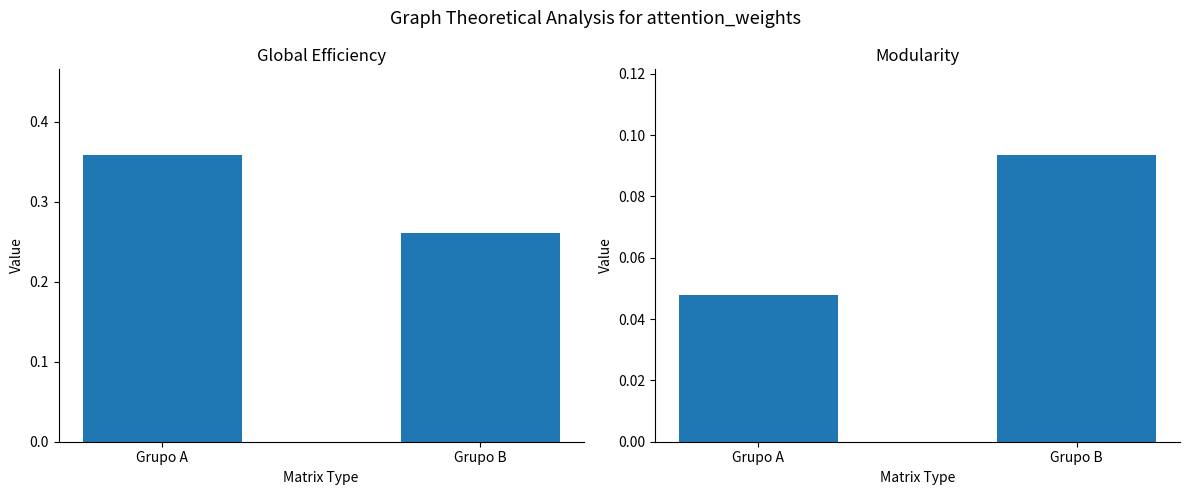

True or false: Modularity has a value of 0.1 at Grupo B.

False